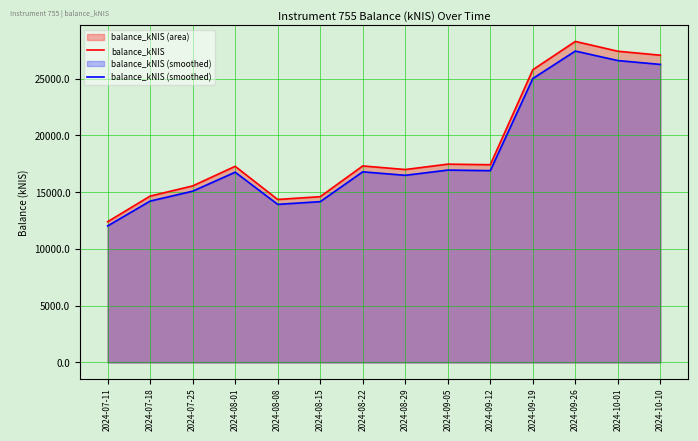

Is it true that balance_kNIS (smoothed) equals 25294.6 at 2024-08-29?

False